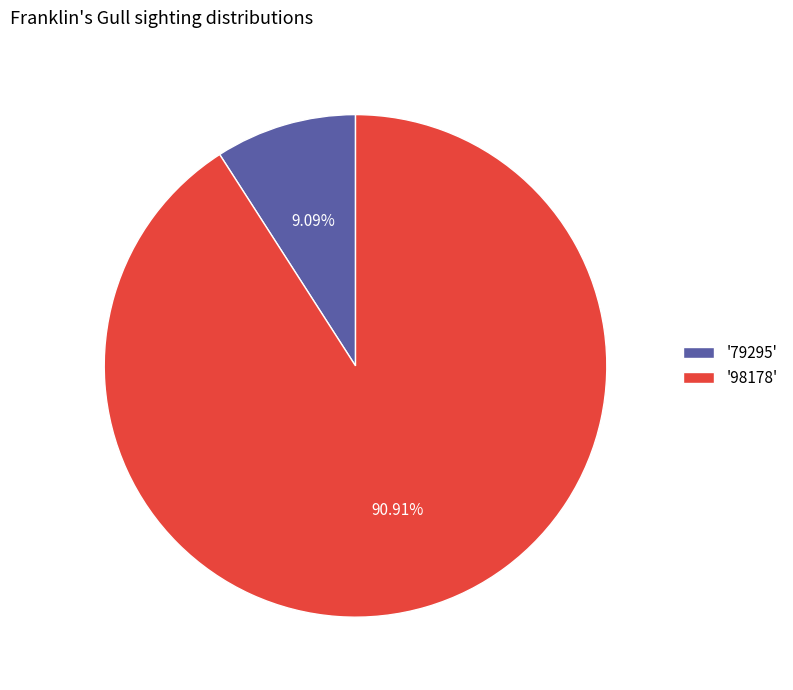

How many segments does this pie chart have?

2